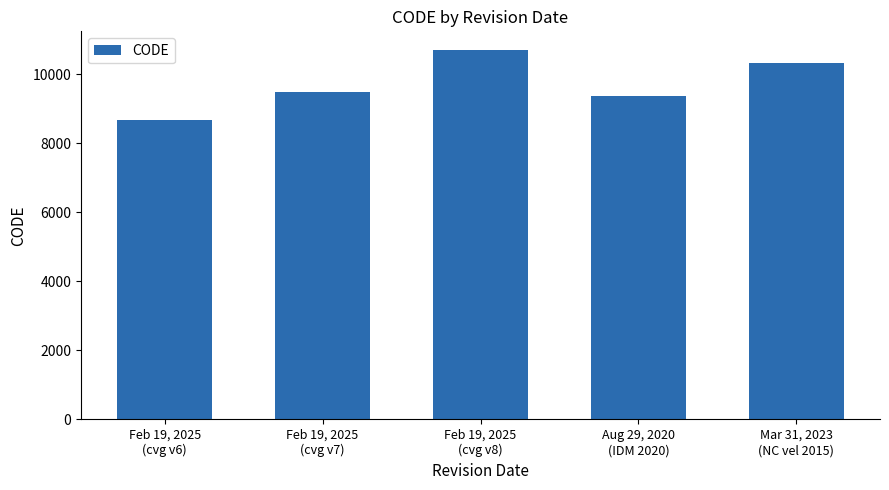

Where is the data nearest to the value 9691?

Feb 19, 2025
(cvg v7)